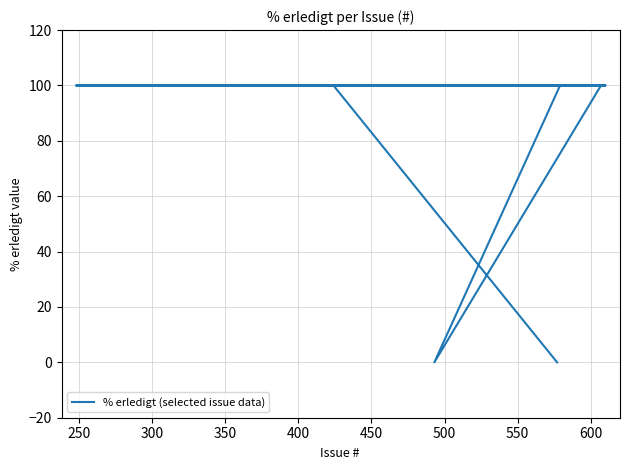

What value does the data have at 400, to the nearest 10?

100